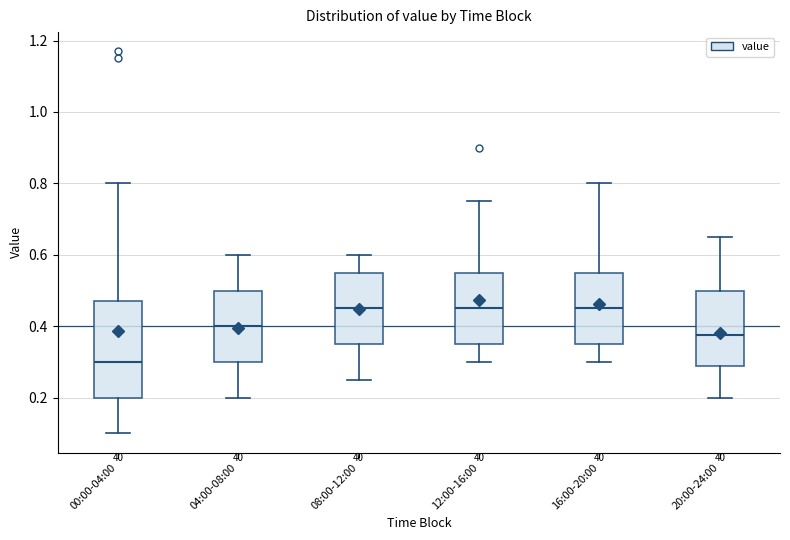

Where does the median line of the box for 04:00-08:00 sit on the y-axis? The values are not printed on the chart, so give them approximately, as read against the axis.

0.40